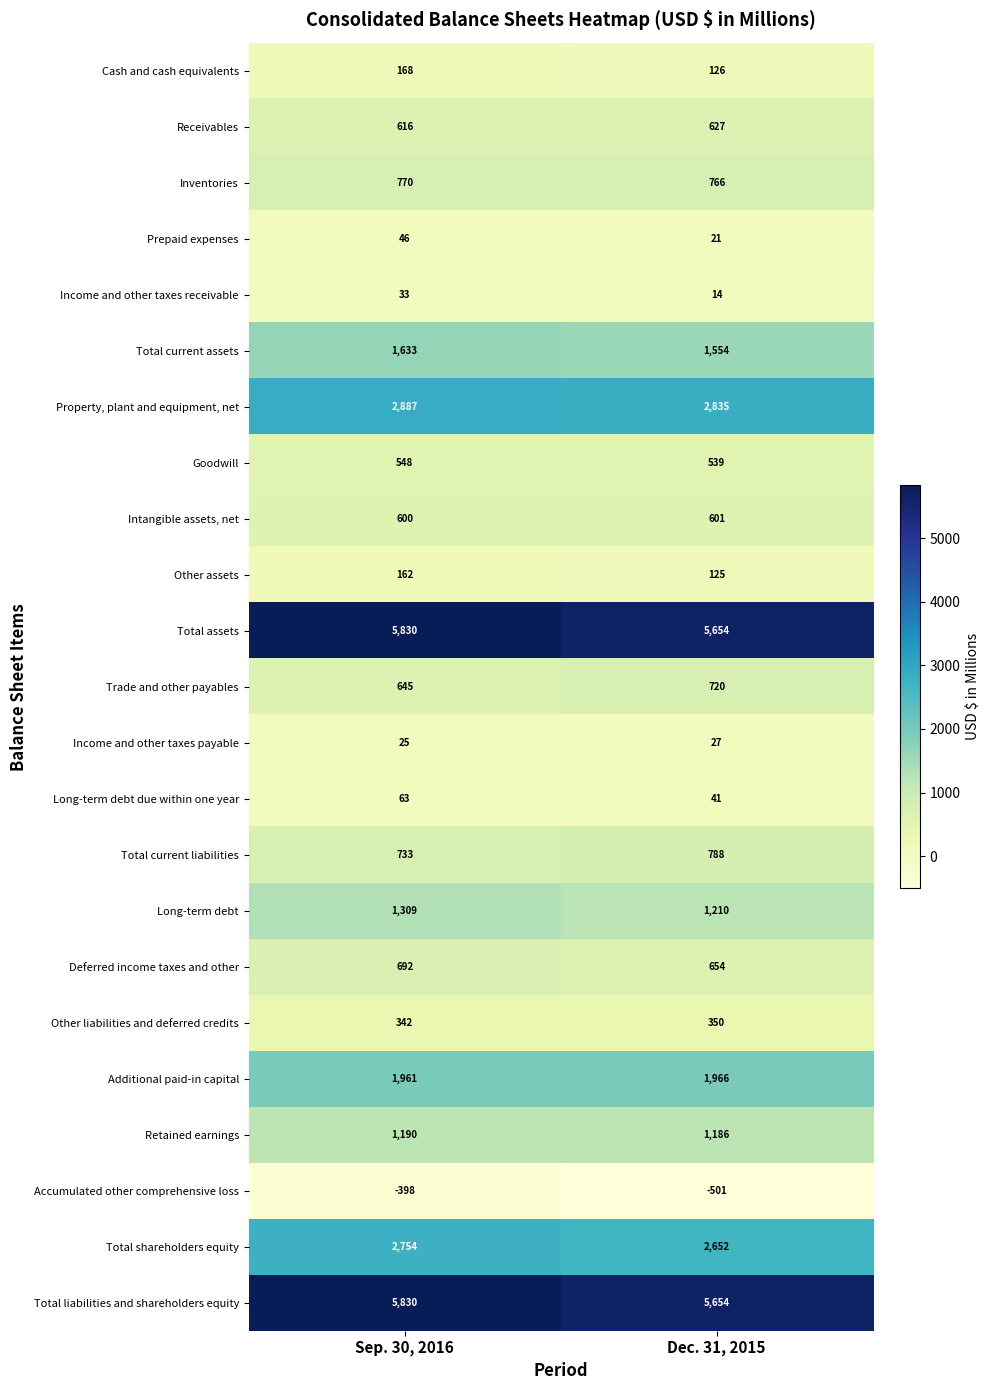

What is the difference between the highest and lowest values at Dec. 31, 2015?

6155